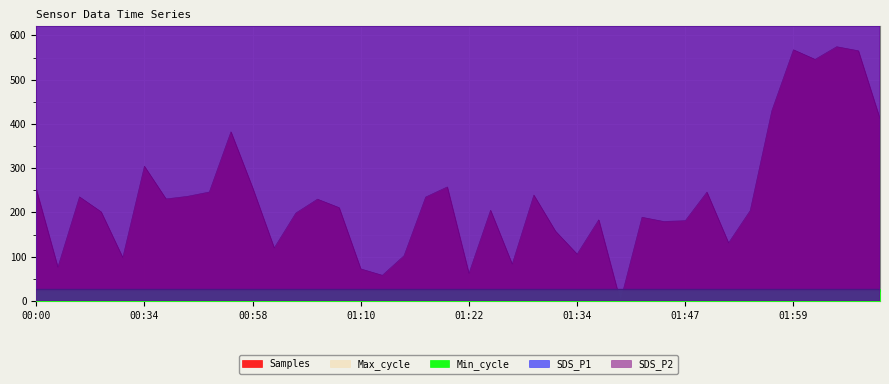

At 01:59, list the series in order from largest to smallest.

SDS_P1, SDS_P2, Samples, Max_cycle